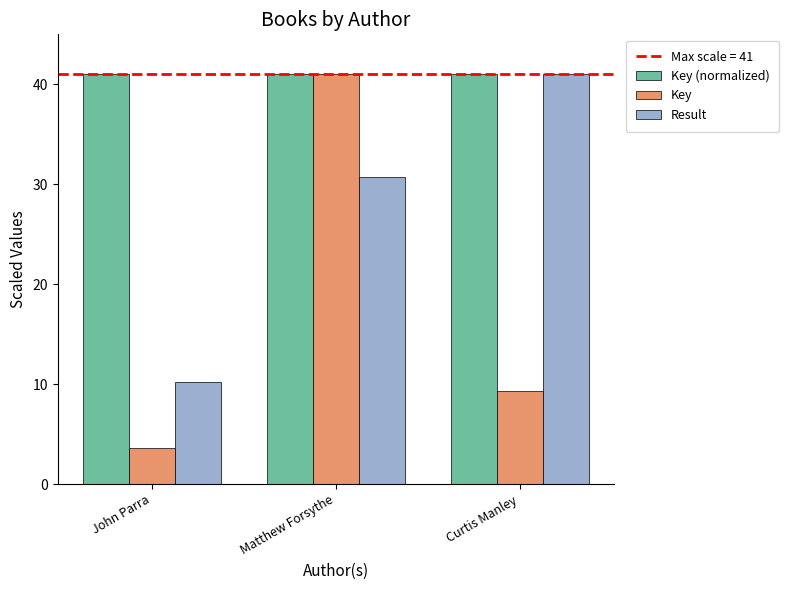

Which series has the widest spread of values?

Key